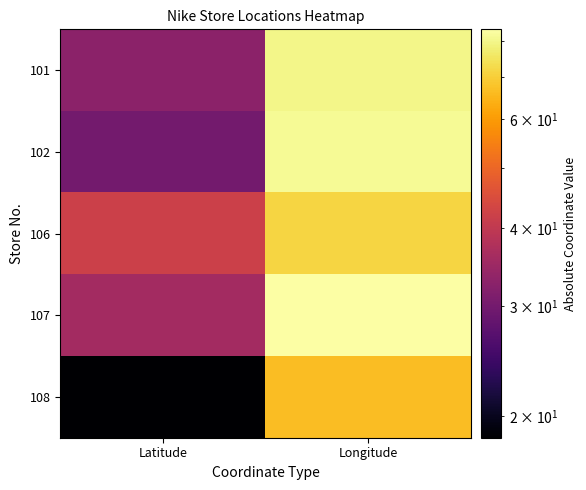

At which category is the sum across all series the highest?

Longitude